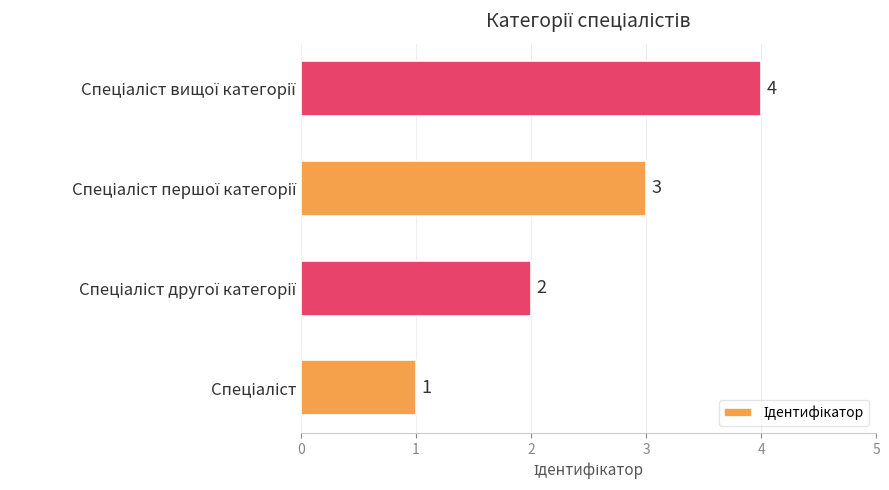

How many distinct data groups are displayed?

1